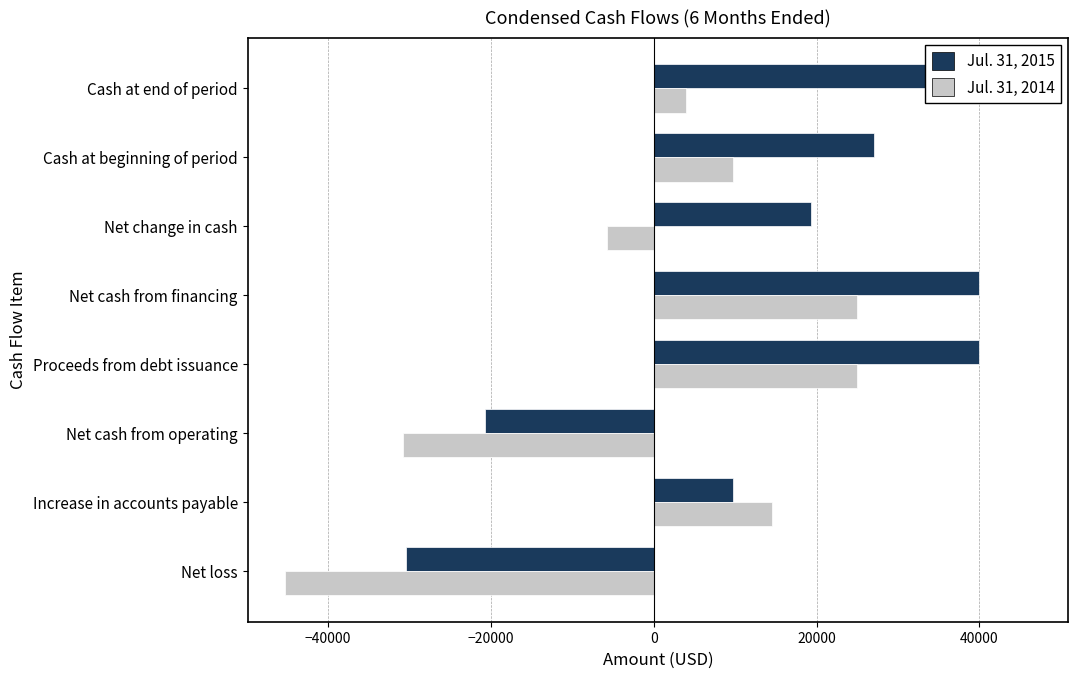

True or false: Jul. 31, 2014 has a value of 36880 at 0.

False